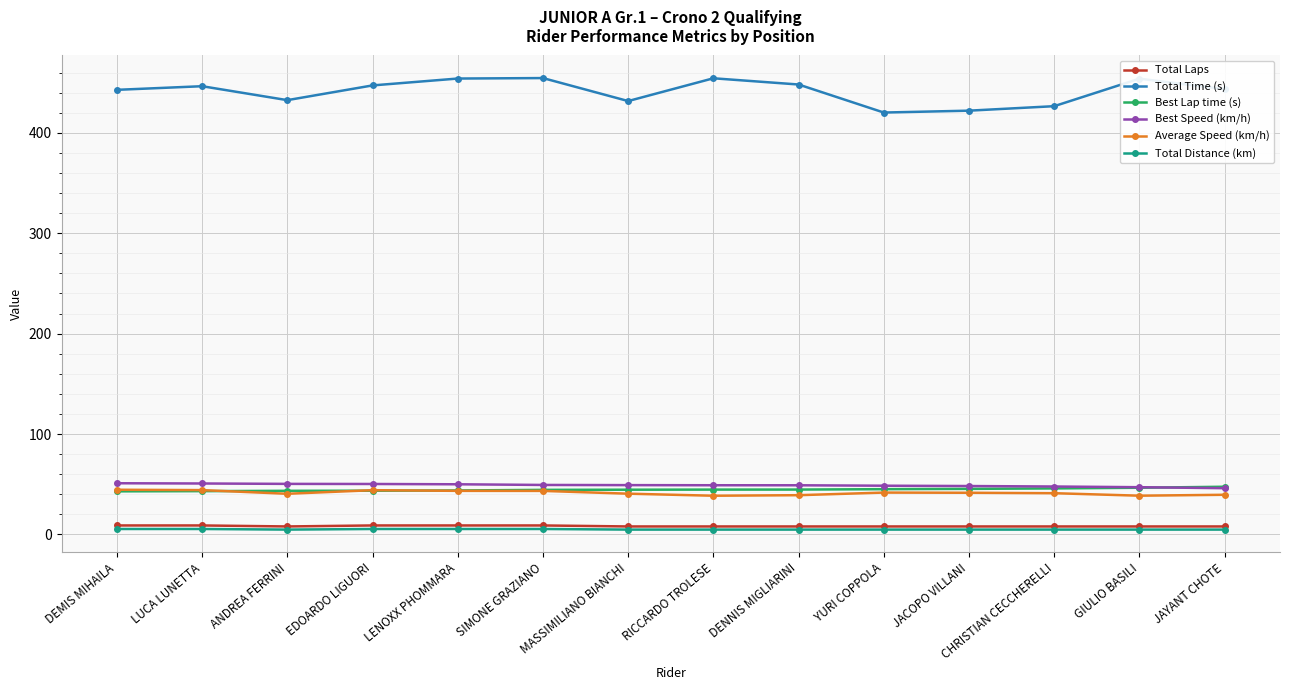

Is it true that Best Lap time (s) equals 77.8 at SIMONE GRAZIANO?

False